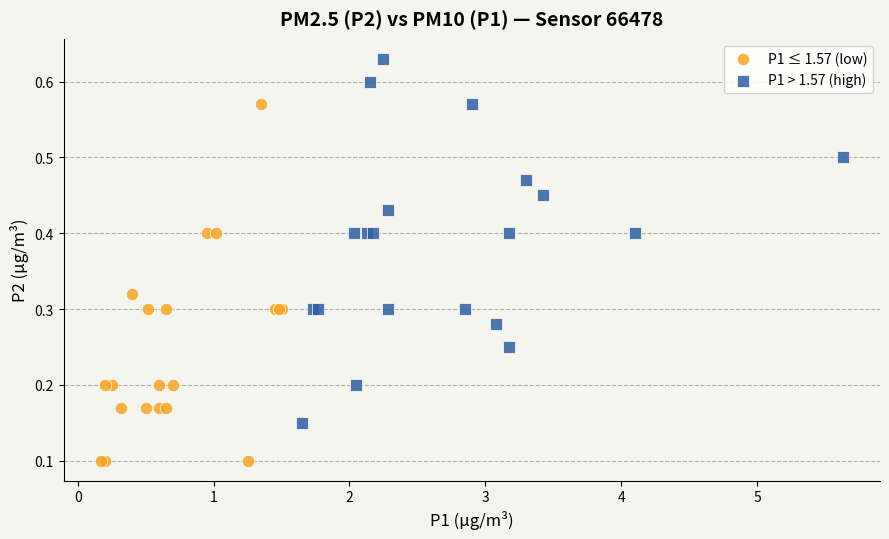

Which series contains the highest Y value?

P1 > 1.57 (high)